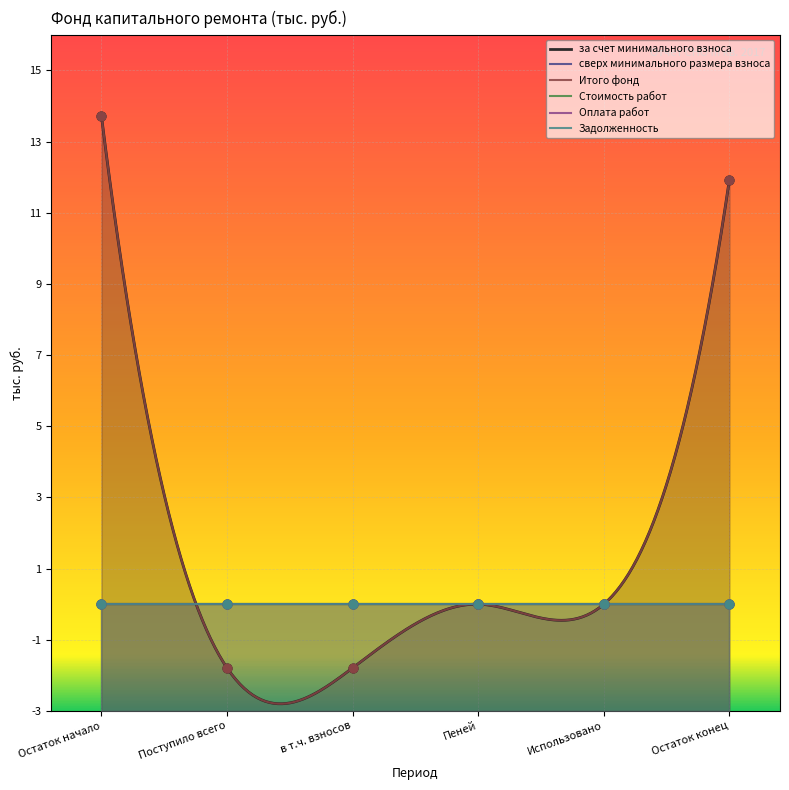

At how many categories does at least one series exceed 3?

2